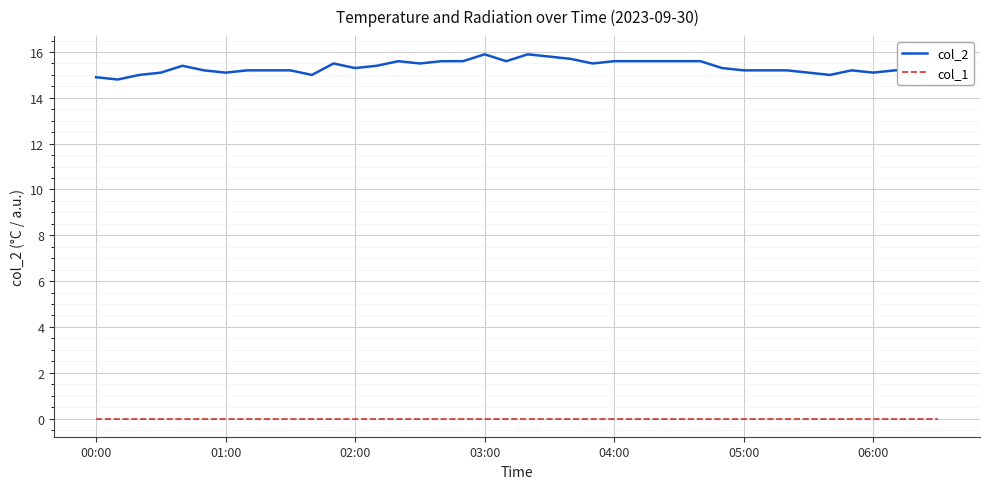

How many lines are shown in the chart?

2